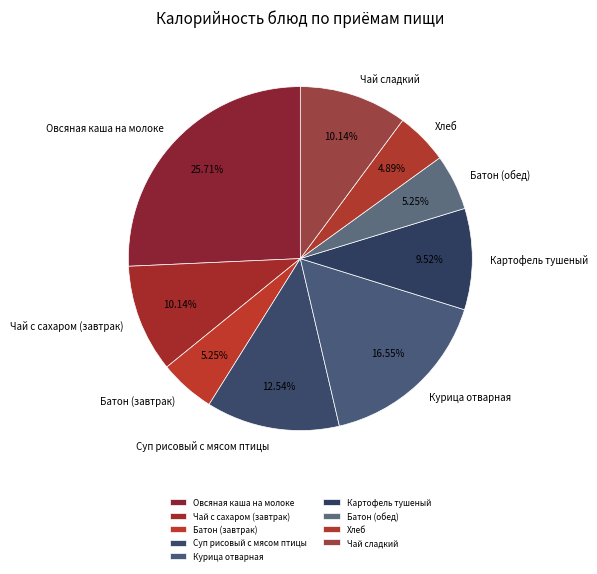

The Овсяная каша на молоке slice represents 14% of the pie. True or false?

False